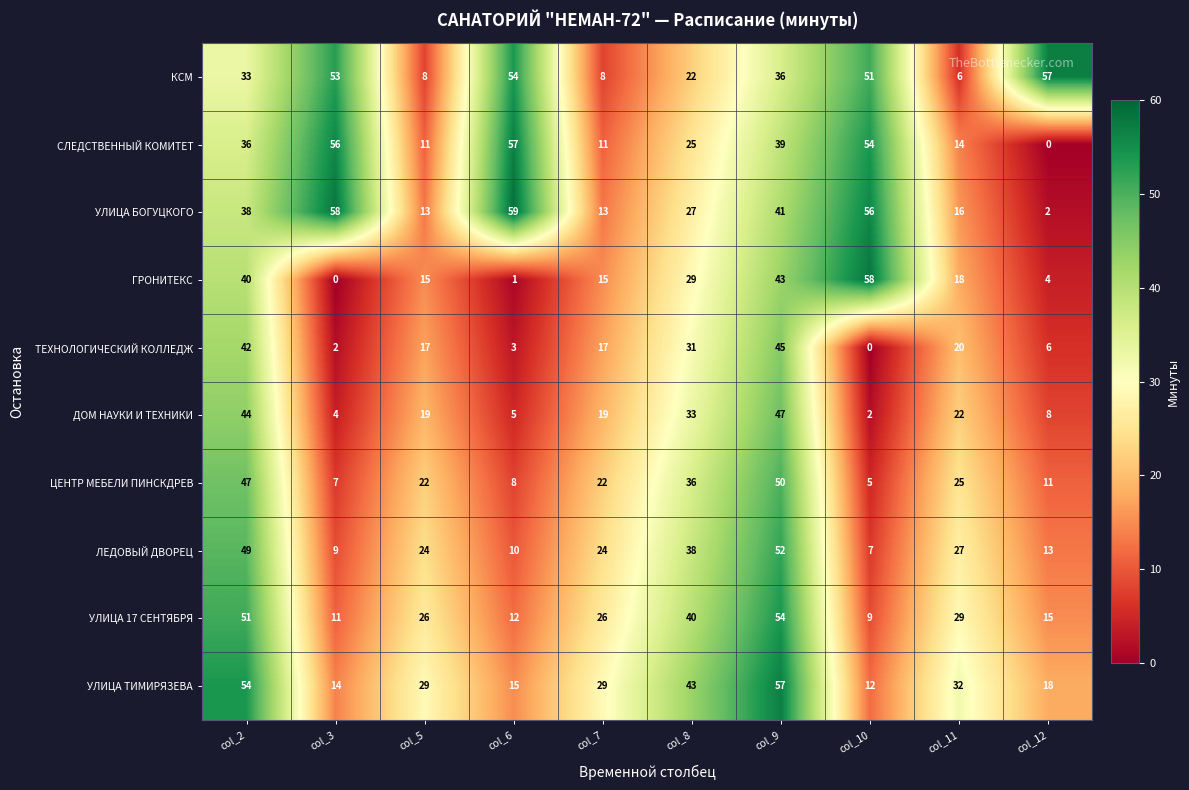

How many categories are shown in the chart?

10